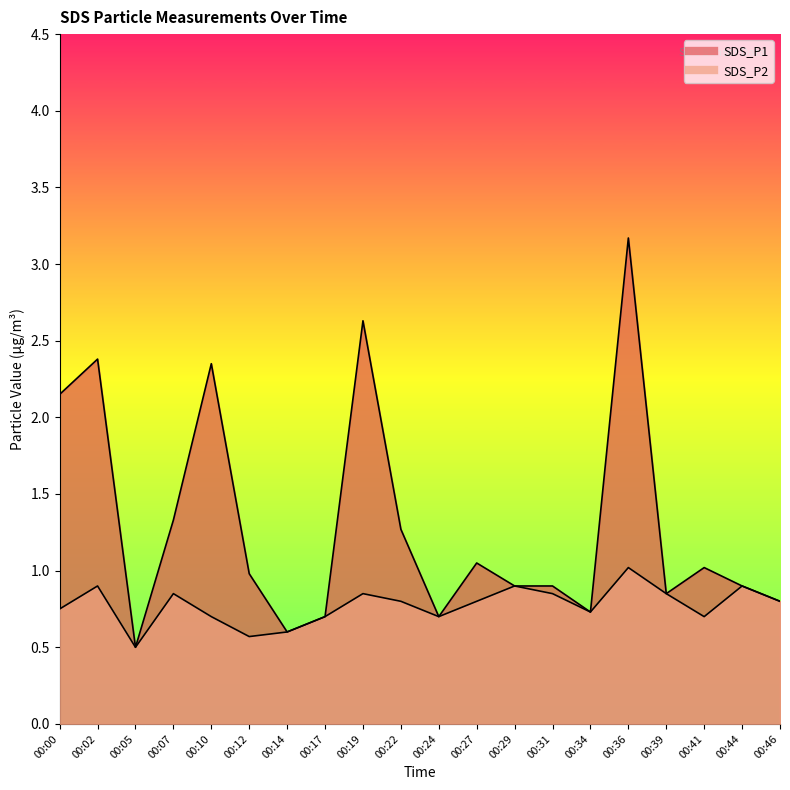

Which series has the largest range (max minus min)?

SDS_P1